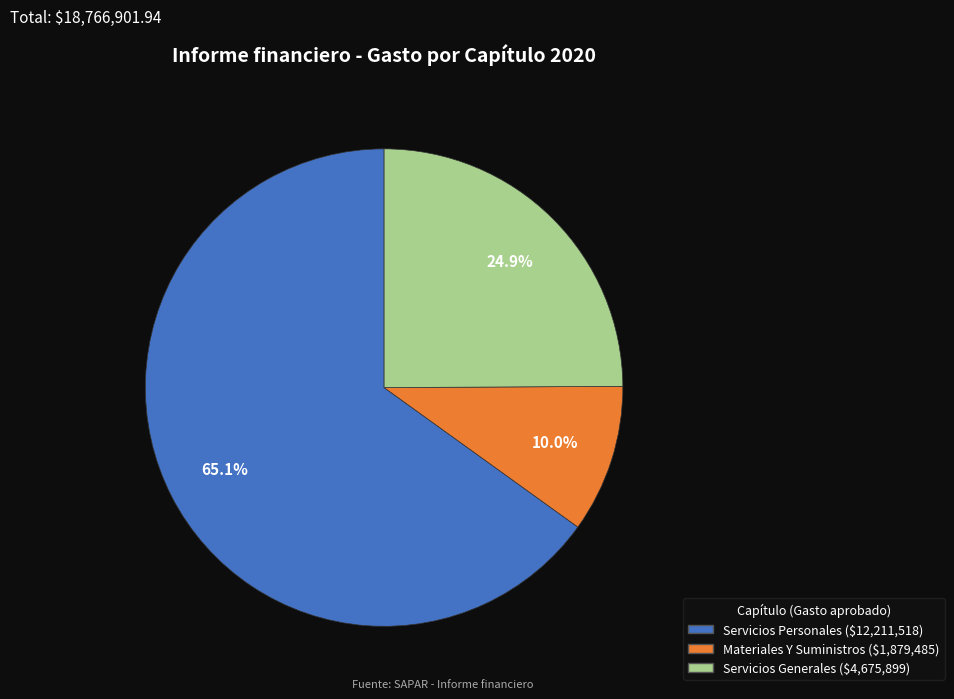

Is there a majority slice in this chart?

Yes